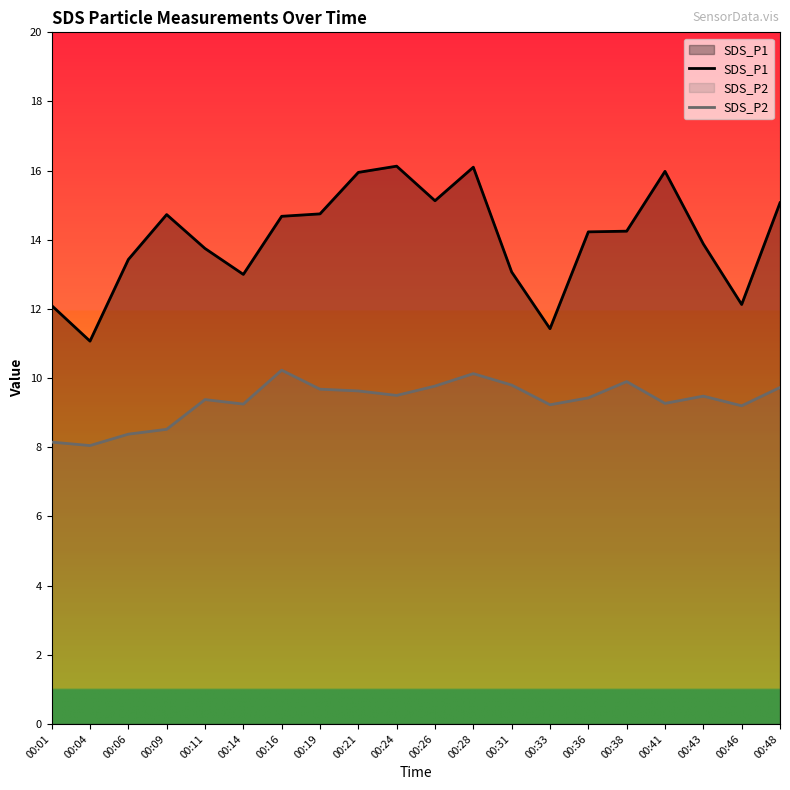

What are all the series names shown in the legend?

SDS_P1, SDS_P2